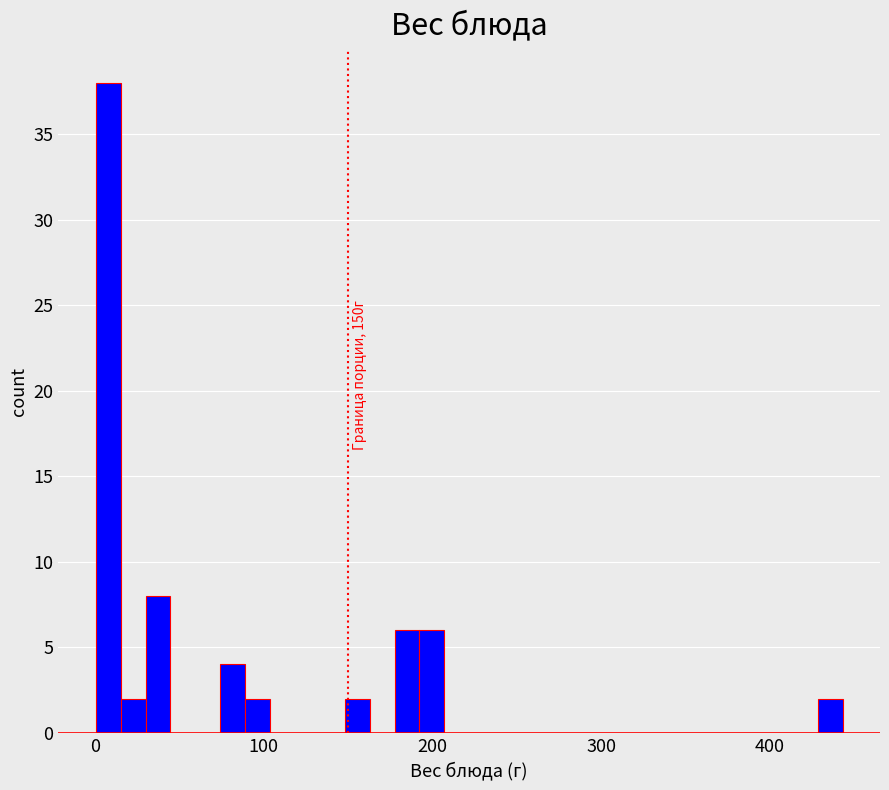

Read against the x-axis, roughly where is the centre of the tallest bar?

10